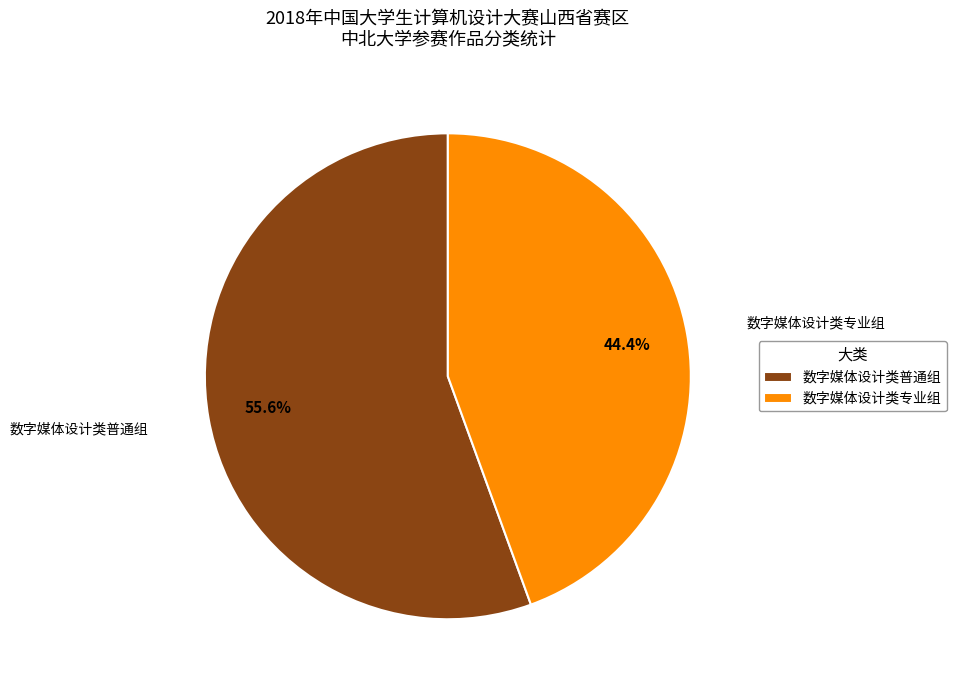

To the nearest percent, what is the difference between the largest and smallest slice percentages?

11%